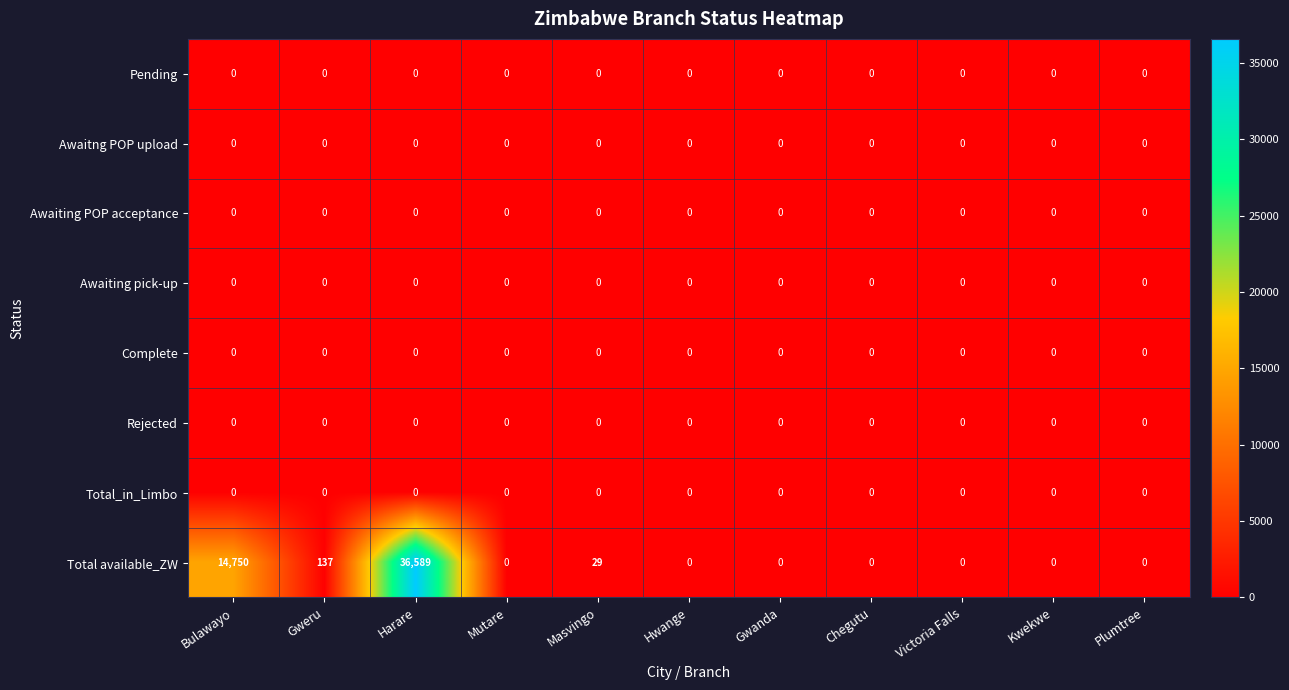

Which series has the largest total across all categories?

Total available_ZW